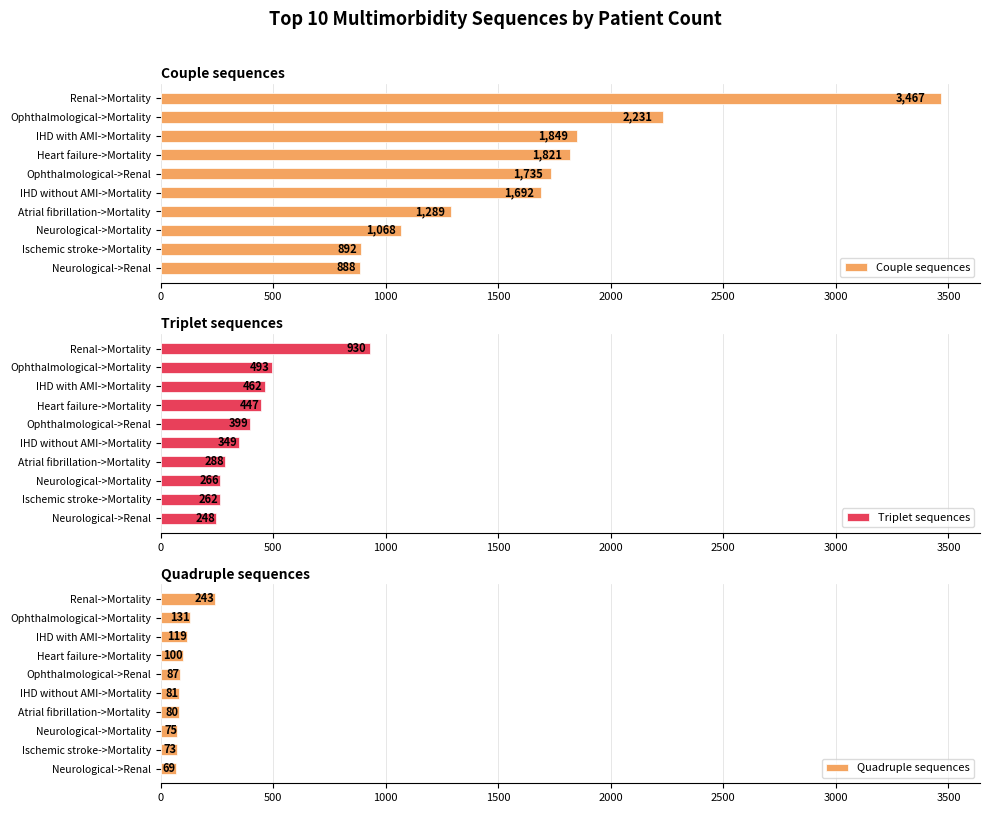

What is the lowest value of the Triplet sequences series?

248